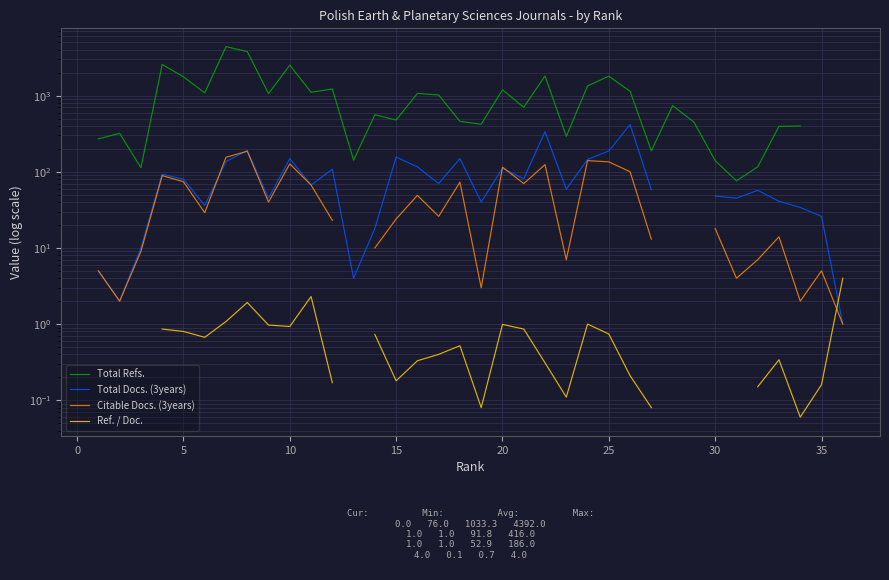

Is the value of Total Refs. at 26 greater than the value of Total Docs. (3years) at 29?

Yes